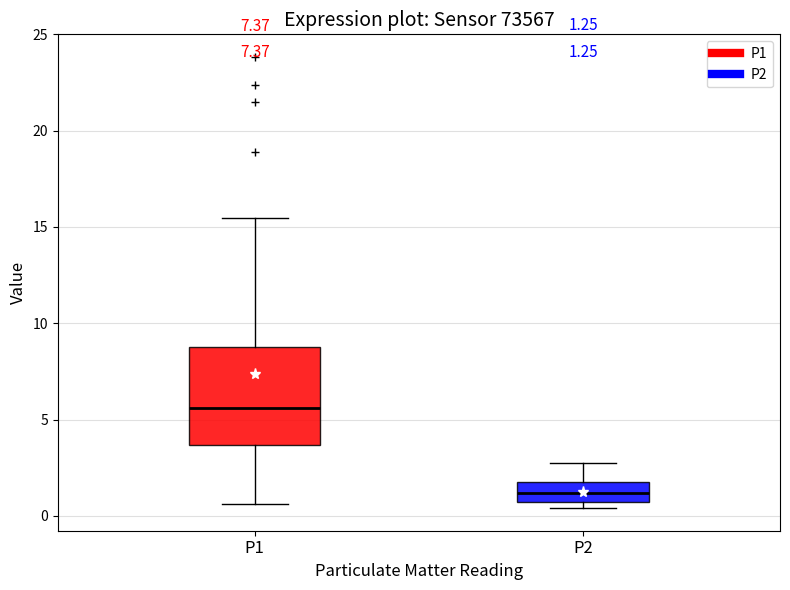

Which box has the highest median line?

P1